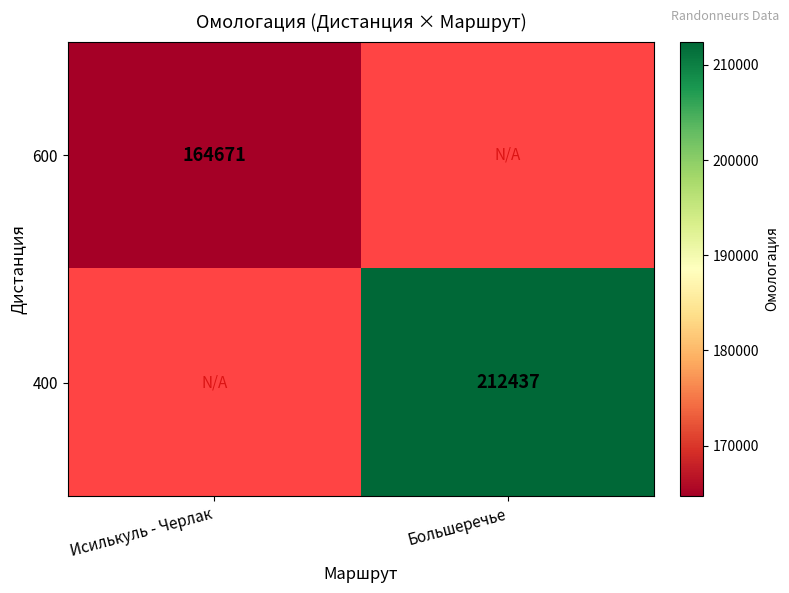

What is the minimum value shown in the chart?

164671.0